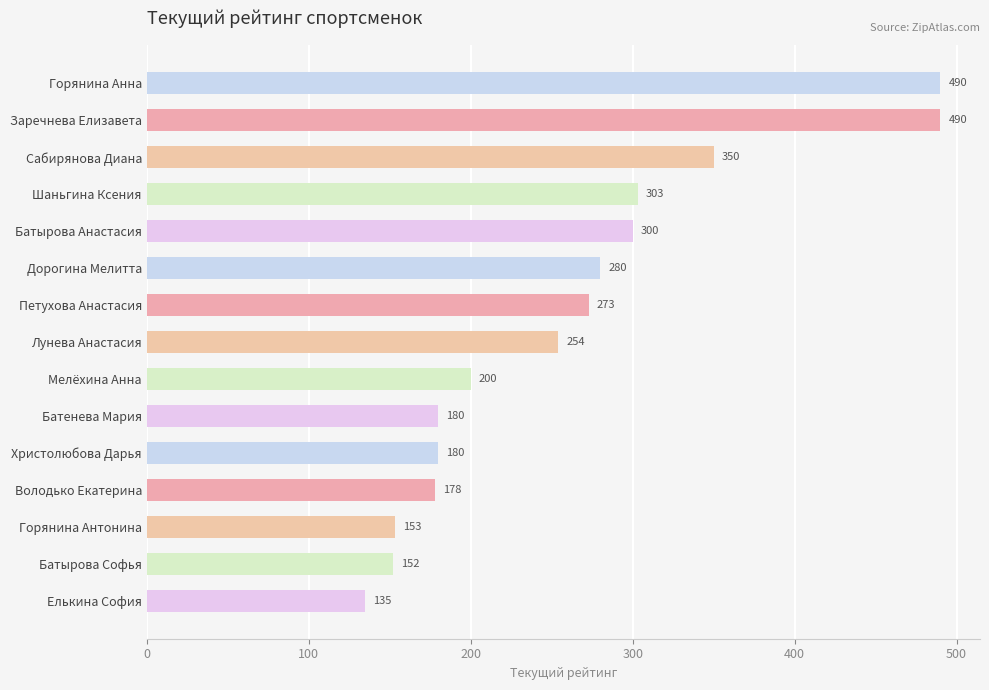

Approximately how many times larger is the value at Дорогина Мелитта compared to Заречнева Елизавета?

0.6